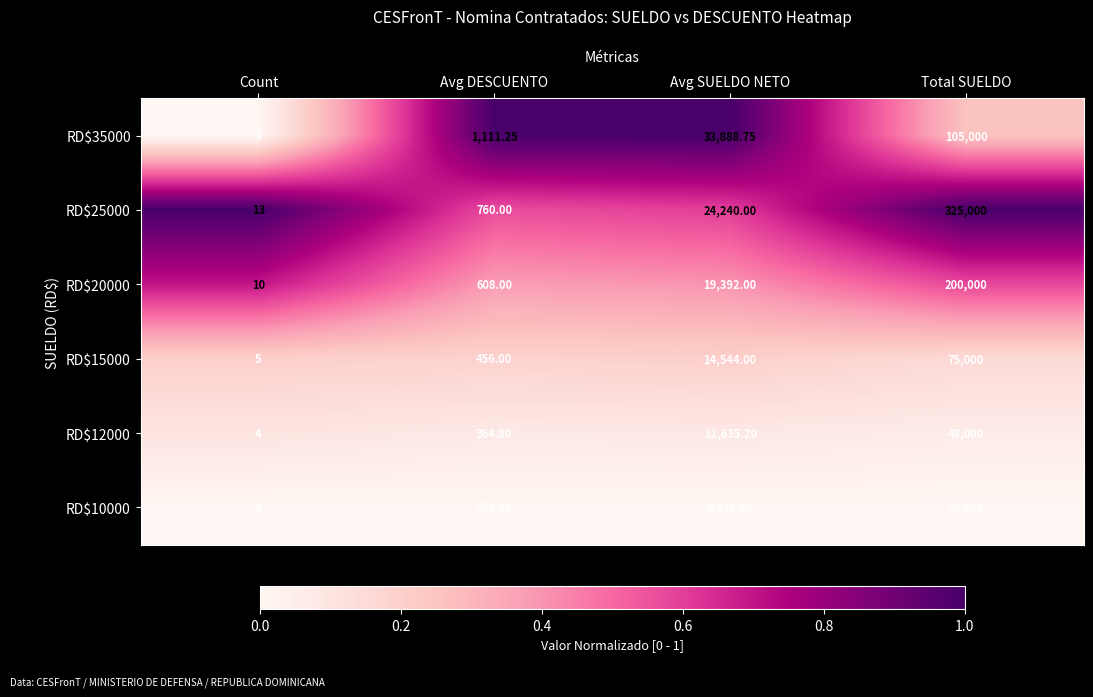

How many categories are shown in the chart?

4